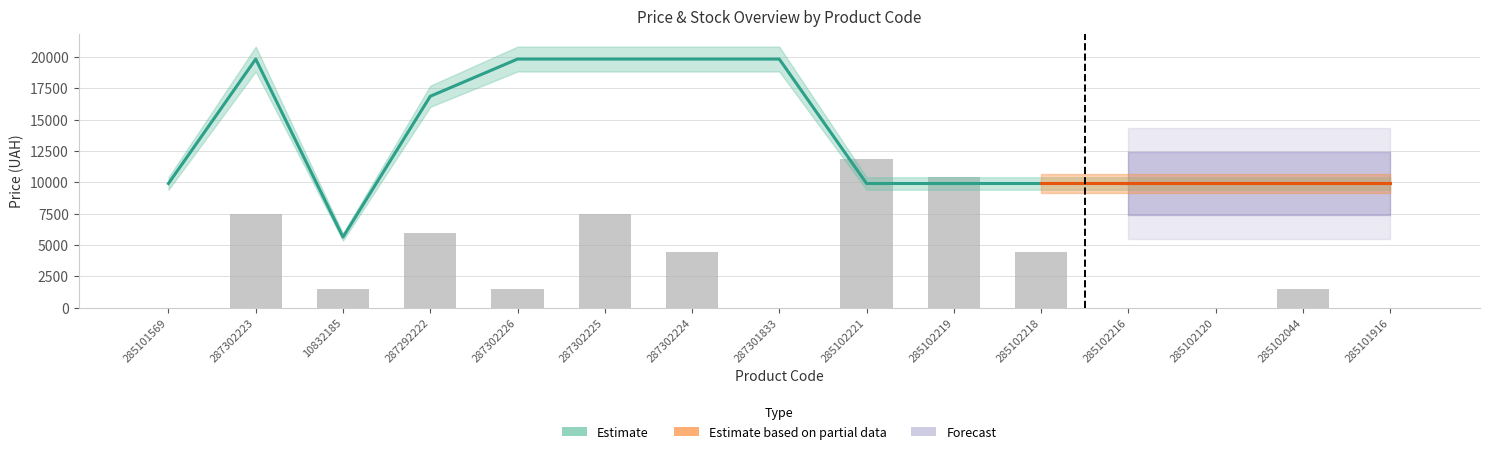

Where does the Залишок series first go above 1487?

287302223